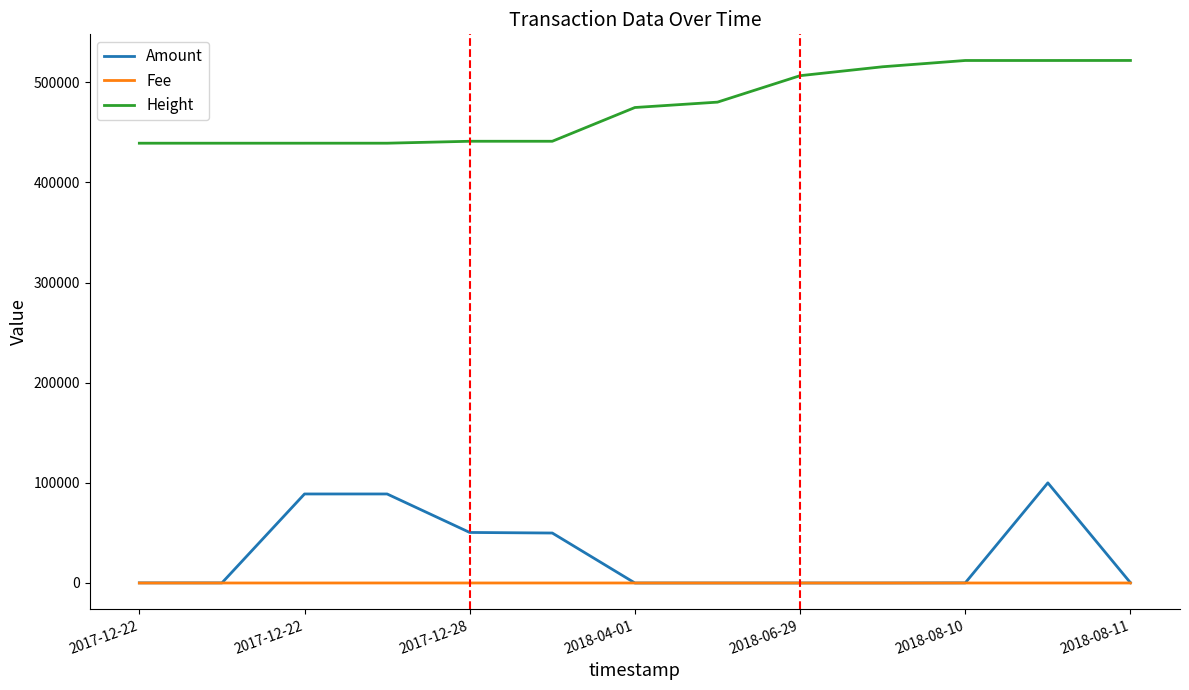

Which series has the largest total across all categories?

Height